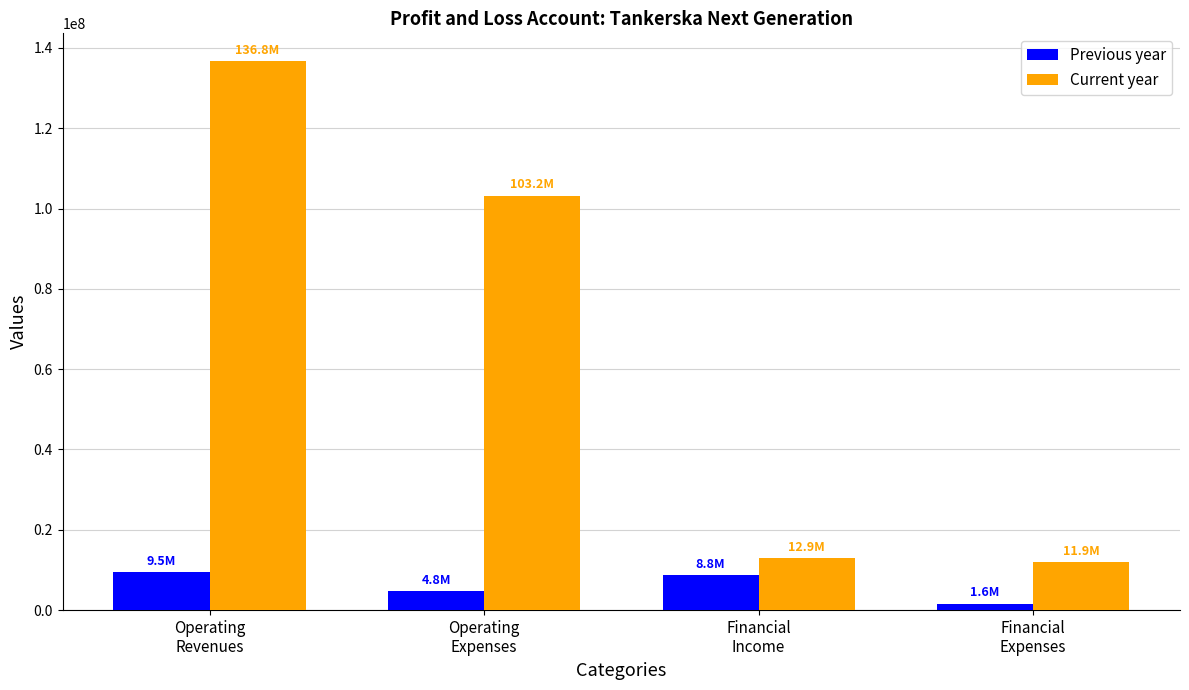

What is the label of the 1st bar from the right?

Financial
Expenses